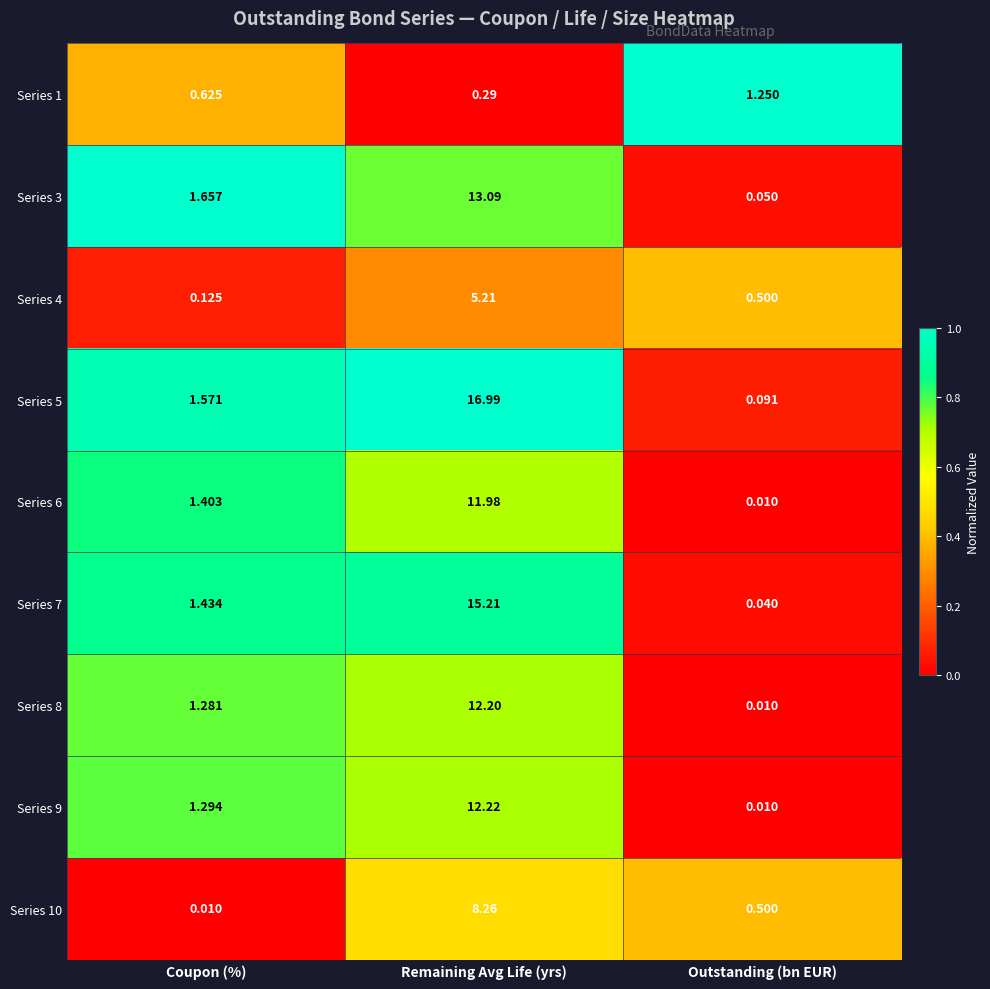

At which label is Series 5 closest to 8?

Coupon (%)